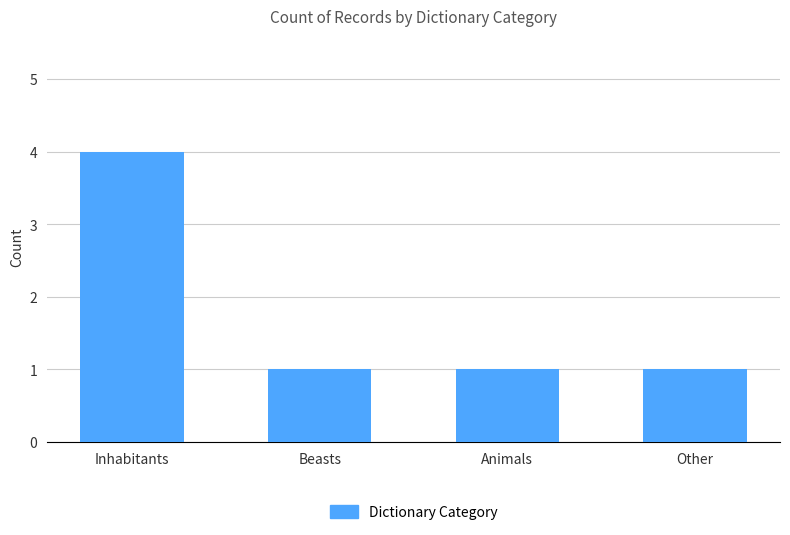

What is the maximum value shown in the chart?

4